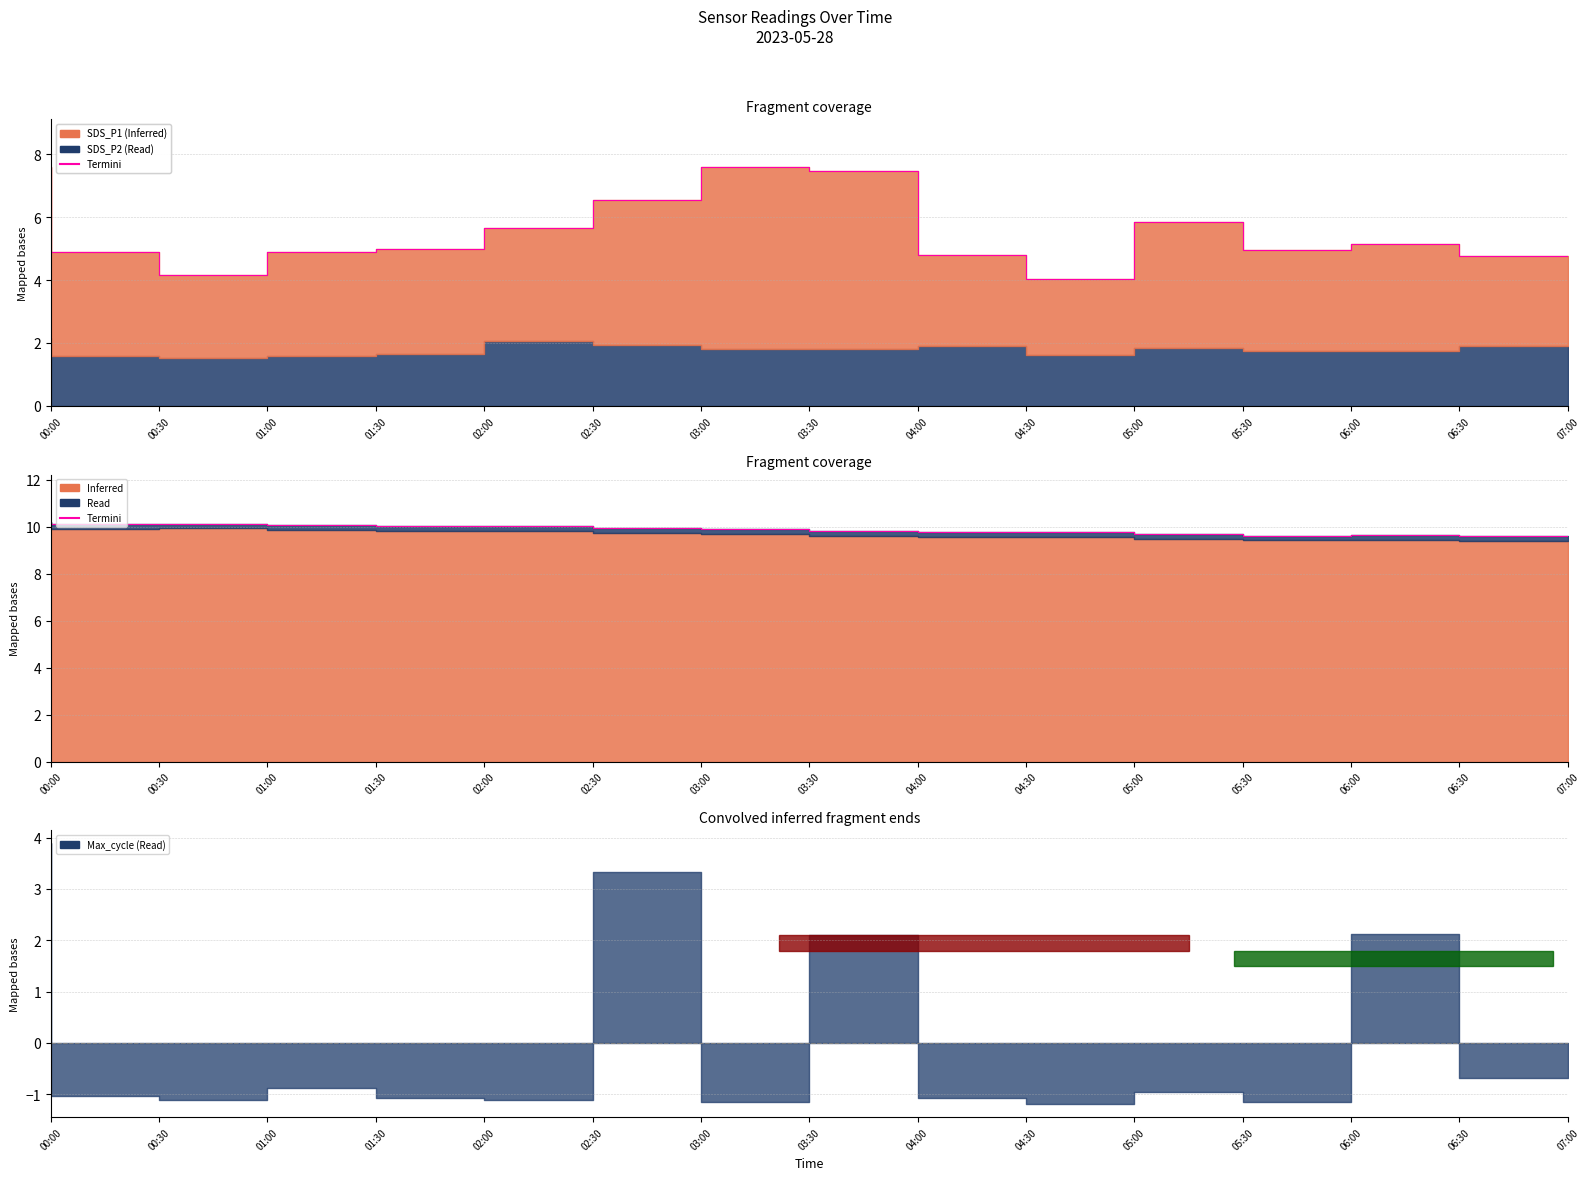

At which label is the value closest to 9?

07:00